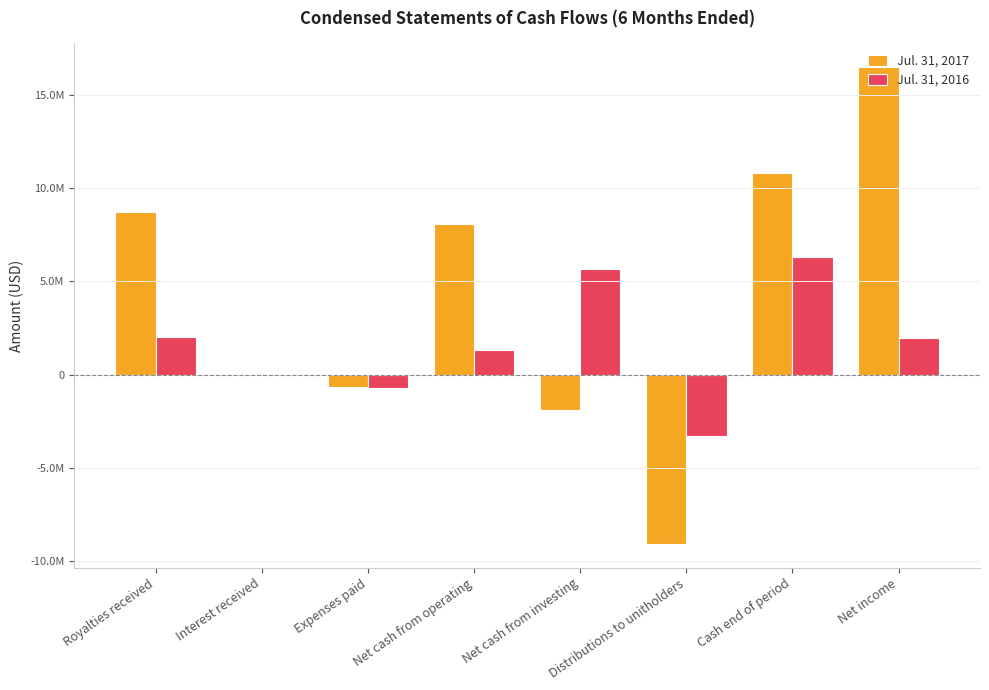

Are the bars grouped side by side (vs. stacked)?

Yes